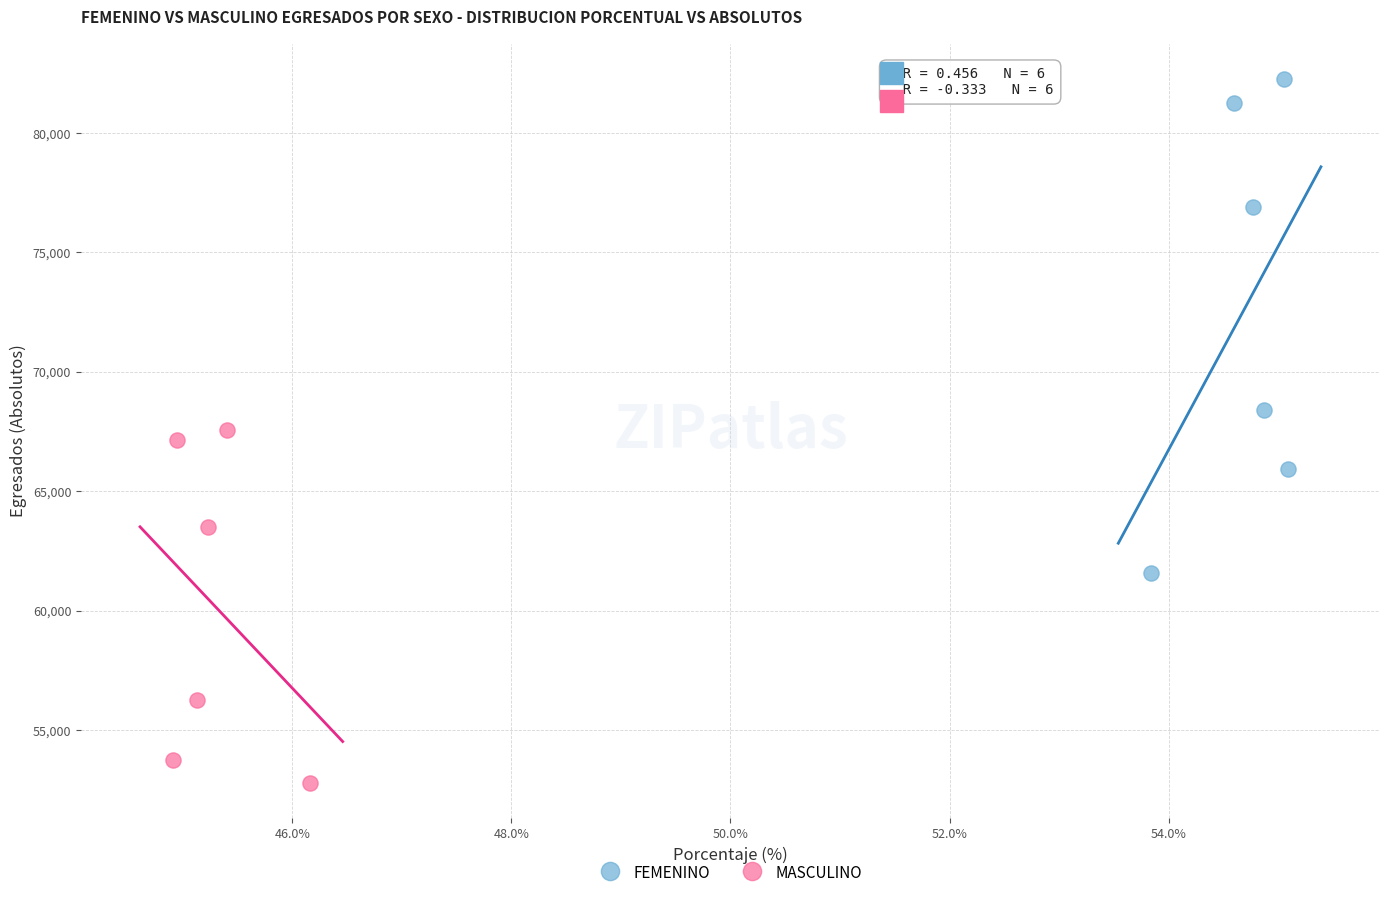

Which series contains the highest Y value?

FEMENINO